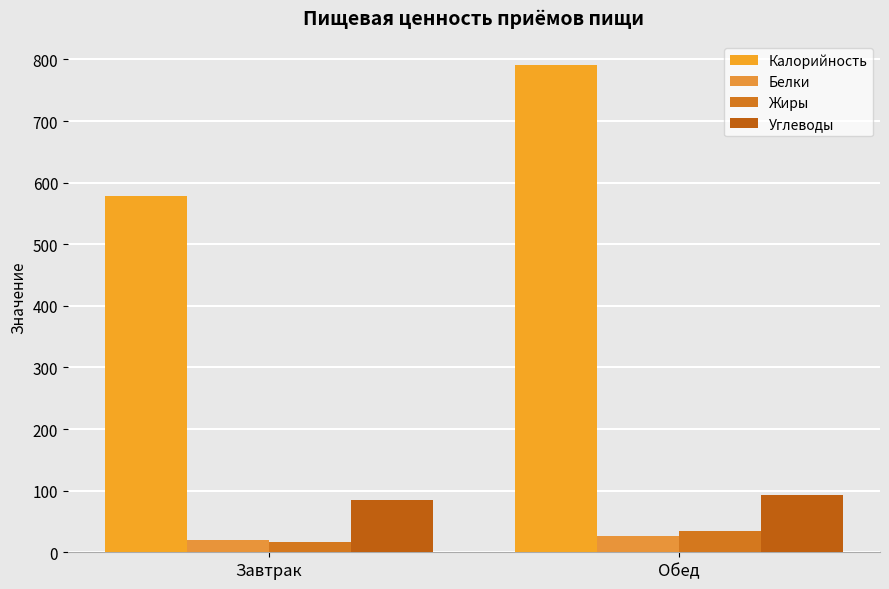

How many data points in Жиры are less than 34?

1